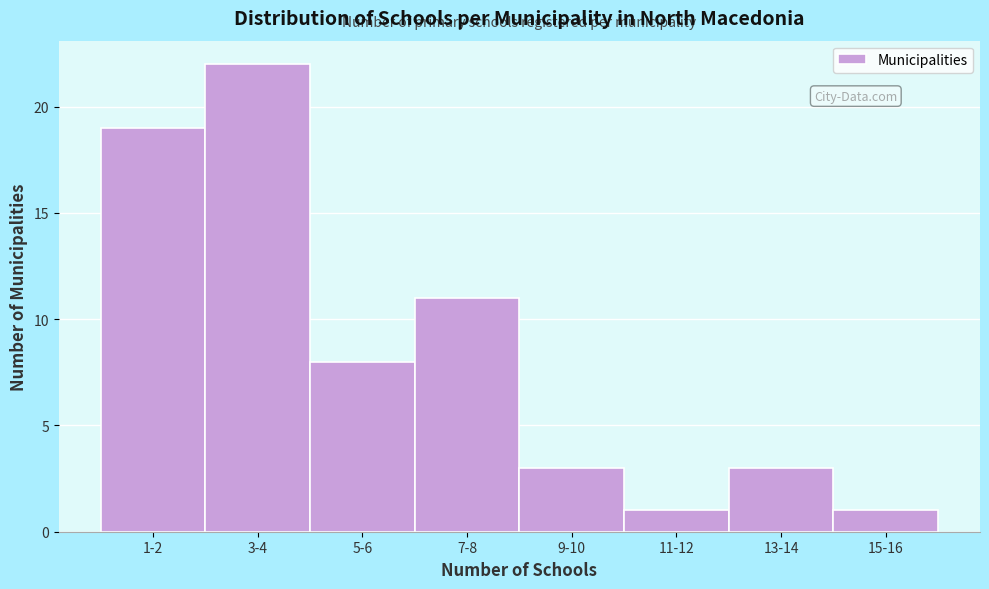

Reading left to right, transcribe all the data shown in this chart.

1-2=19	3-4=22	5-6=8	7-8=11	9-10=3	11-12=1	13-14=3	15-16=1